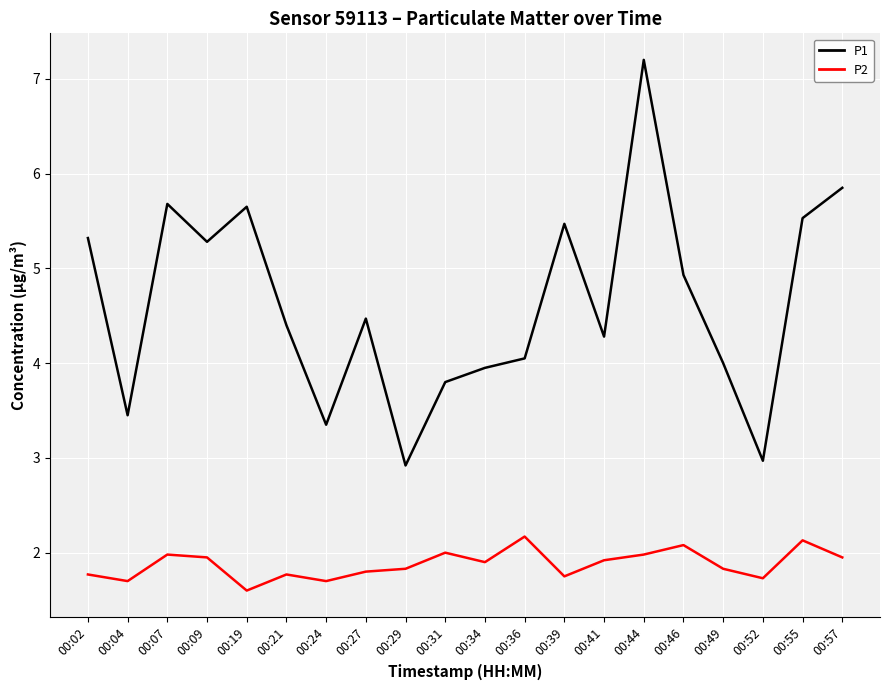

List the series in order of their peak value, lowest first.

P2, P1